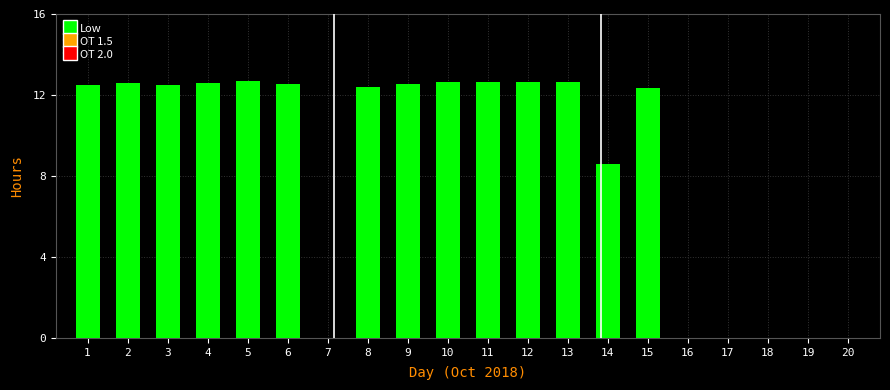

What is the maximum value shown in the chart?

12.7